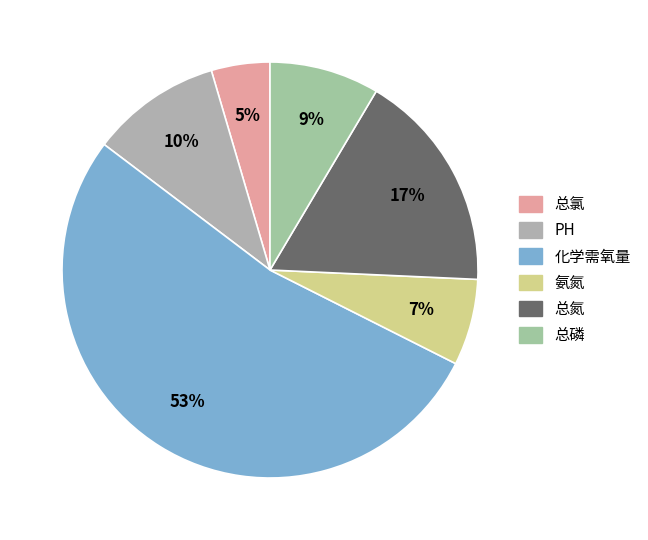

Which category has the smallest portion of the pie?

总氯